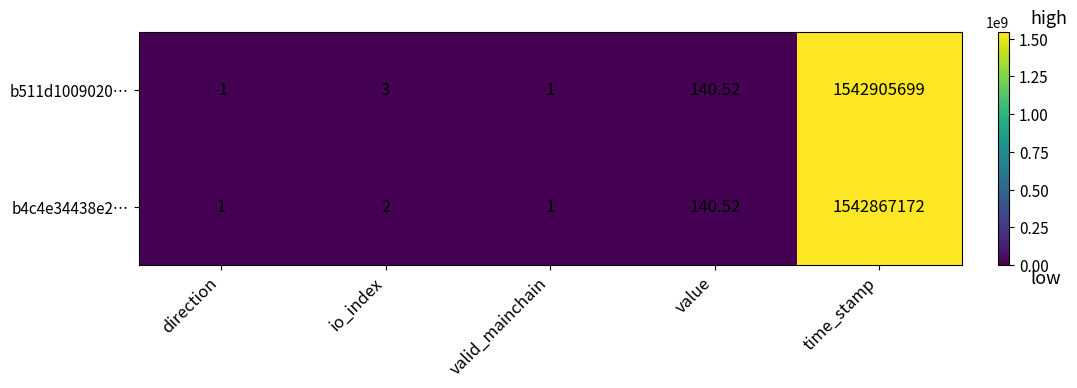

At which label is b4c4e34438e2… closest to 771433586?

value